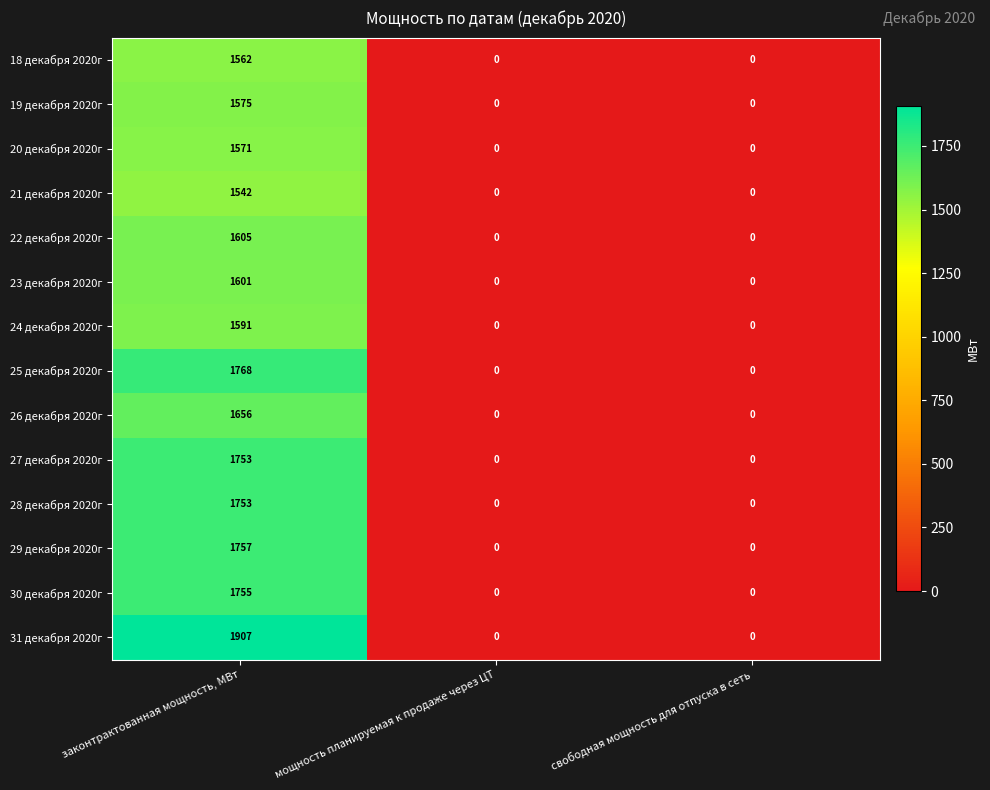

How many series are shown in this chart?

14